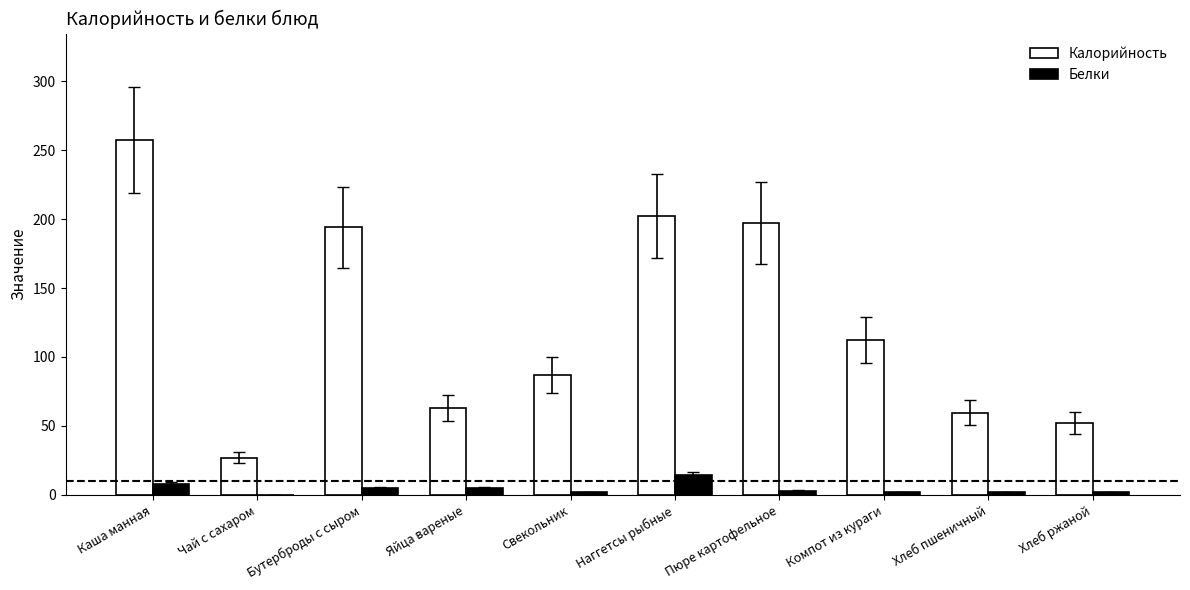

What are all the series names shown in the legend?

Калорийность, Белки